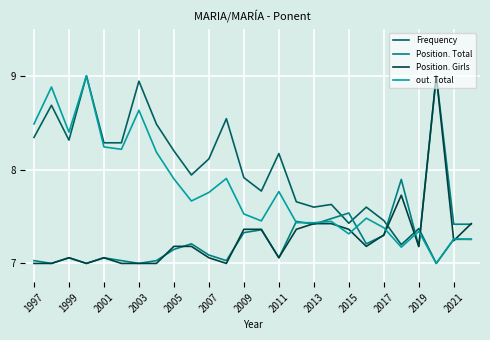

What is the maximum value for Position. Total?

9.0